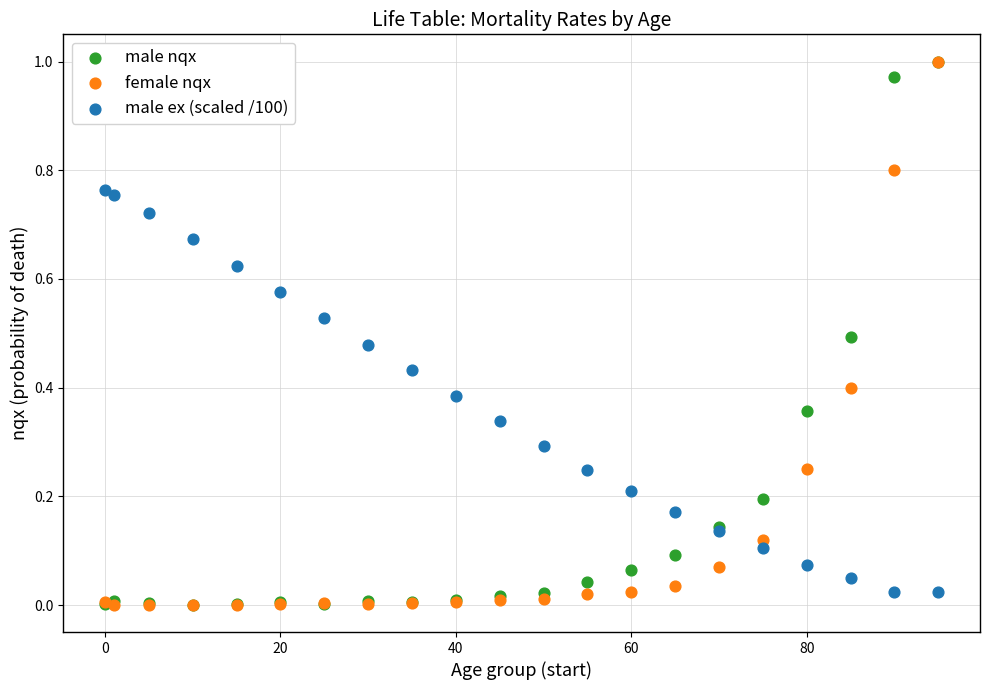

What are all the series names shown in the legend?

male nqx, female nqx, male ex (scaled /100)